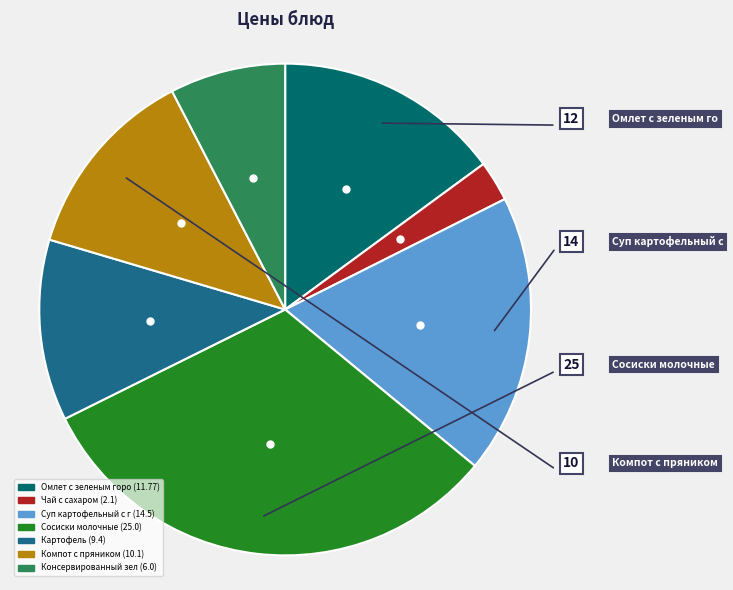

Is there any slice that represents more than half of the pie?

No